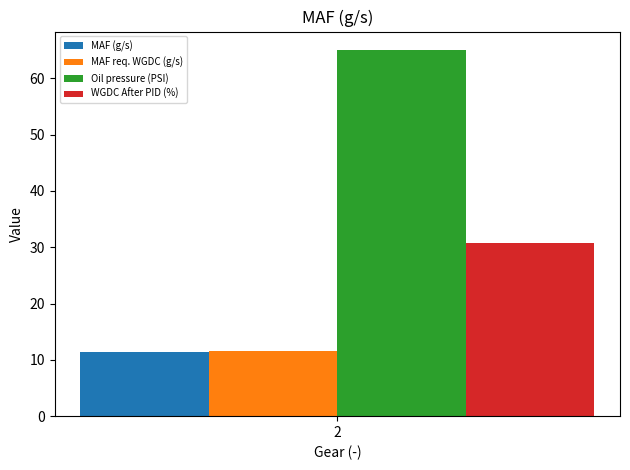

What is the difference between the highest and lowest values at 2?

53.7